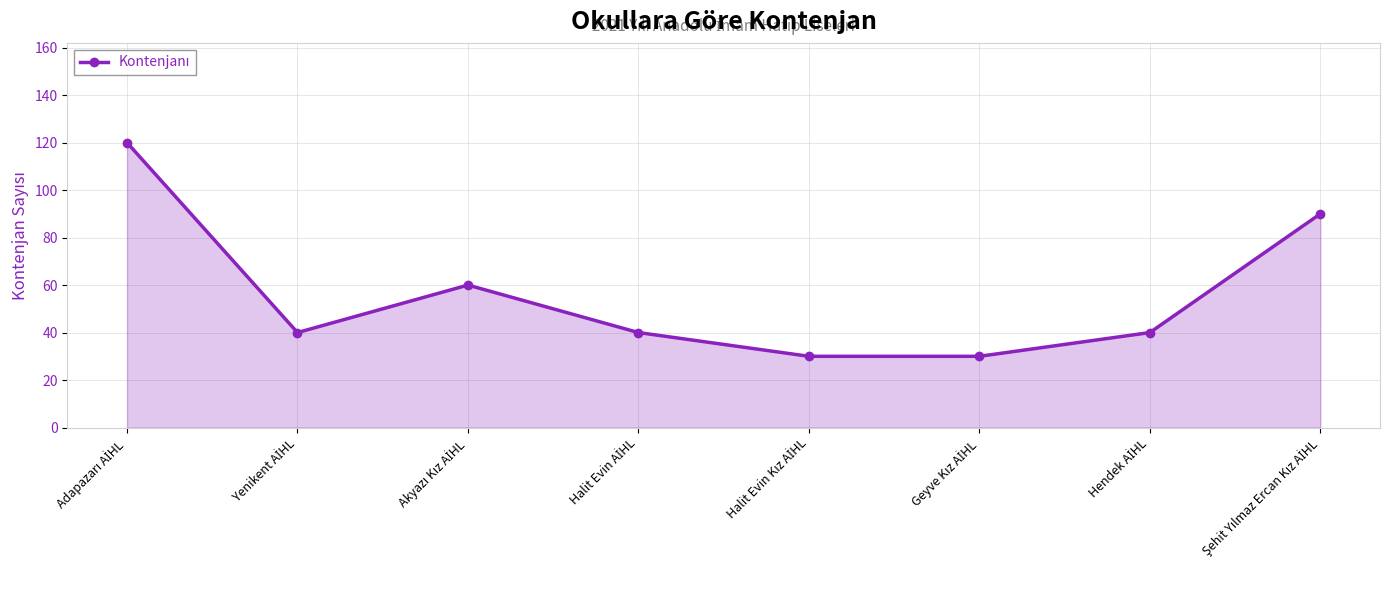

Reading left to right, list all the values displayed in this chart.

120	40	60	40	30	30	40	90